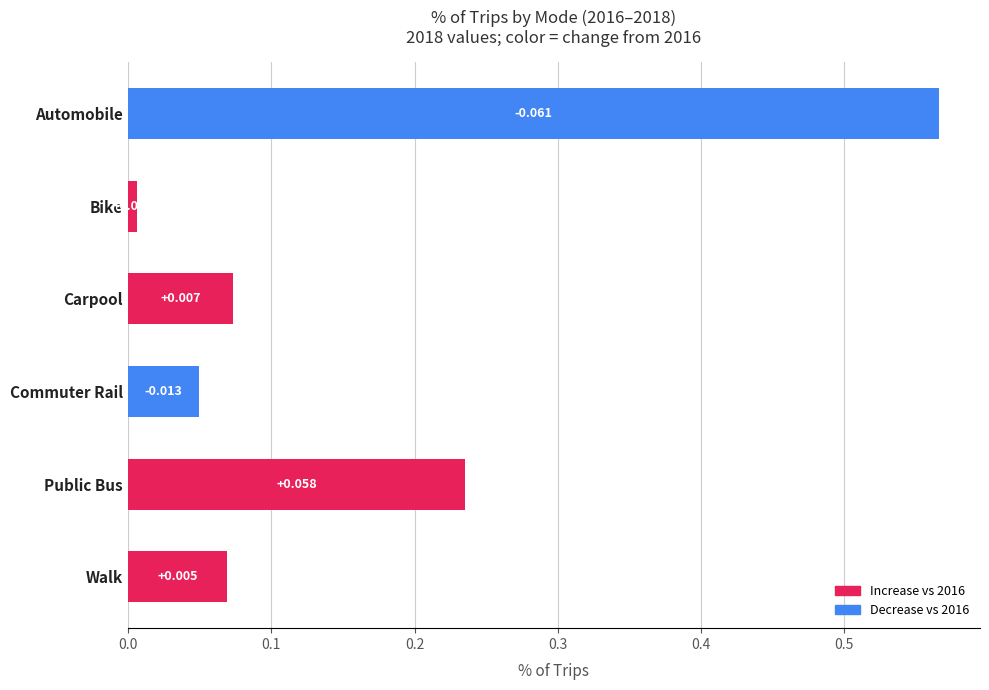

Are the bars horizontal?

Yes